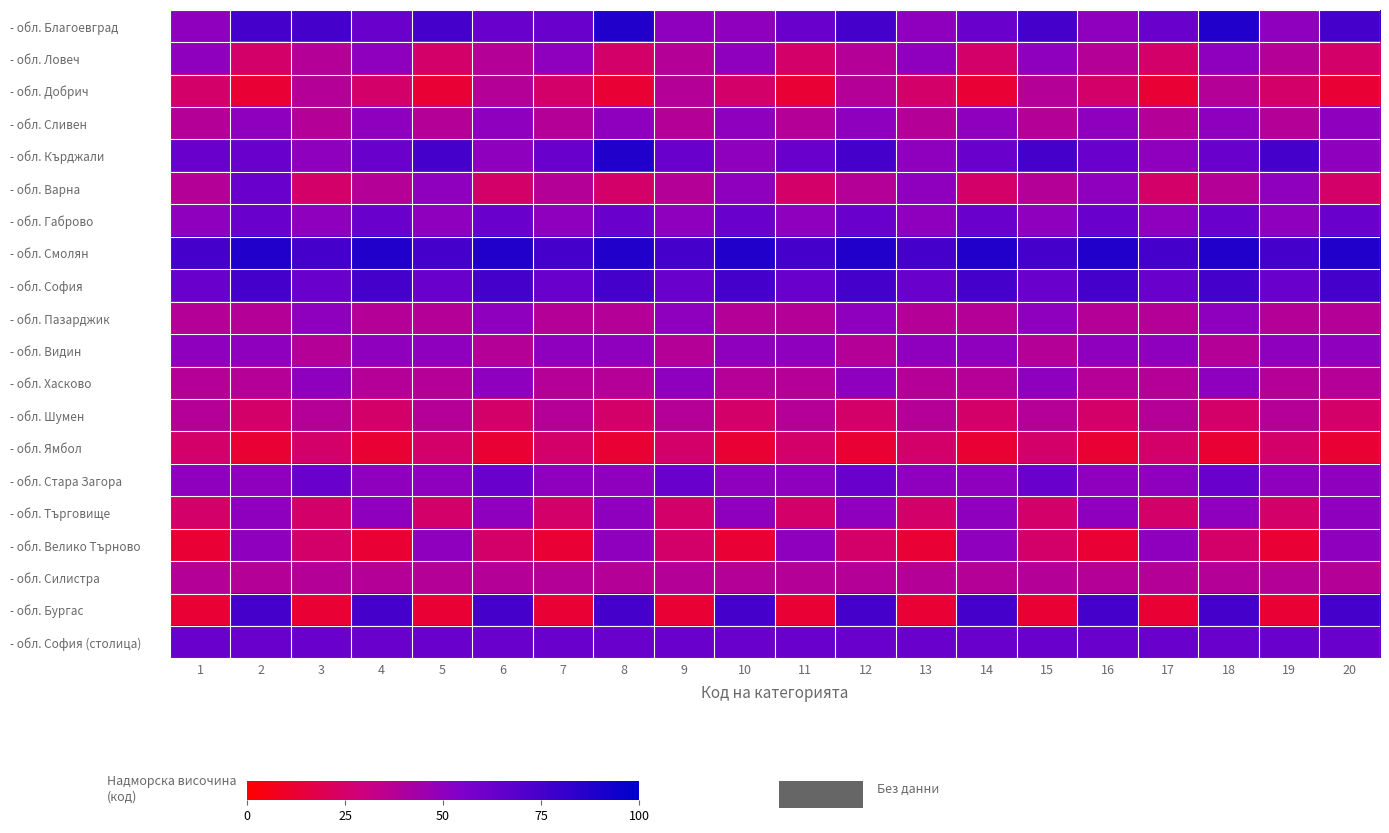

Which label corresponds to the smallest value in the chart?

2